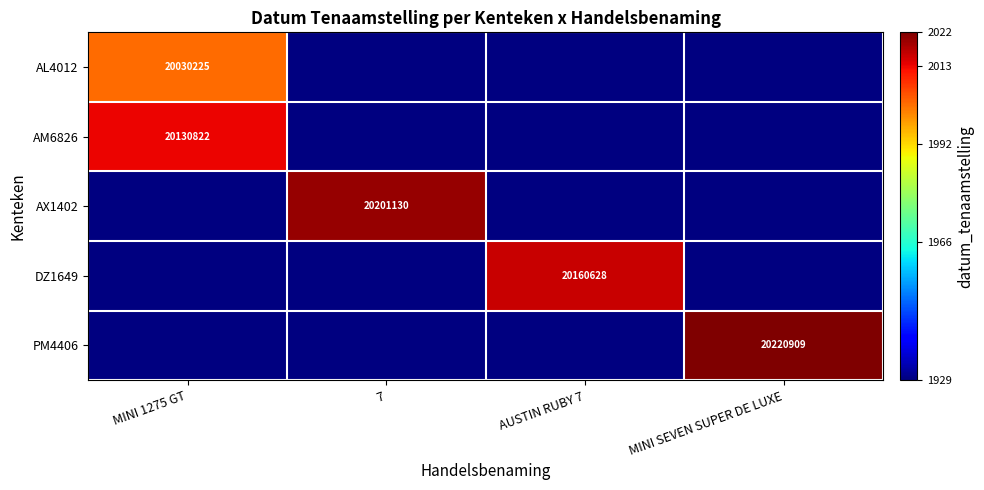

What is the maximum value shown in the chart?

20220909